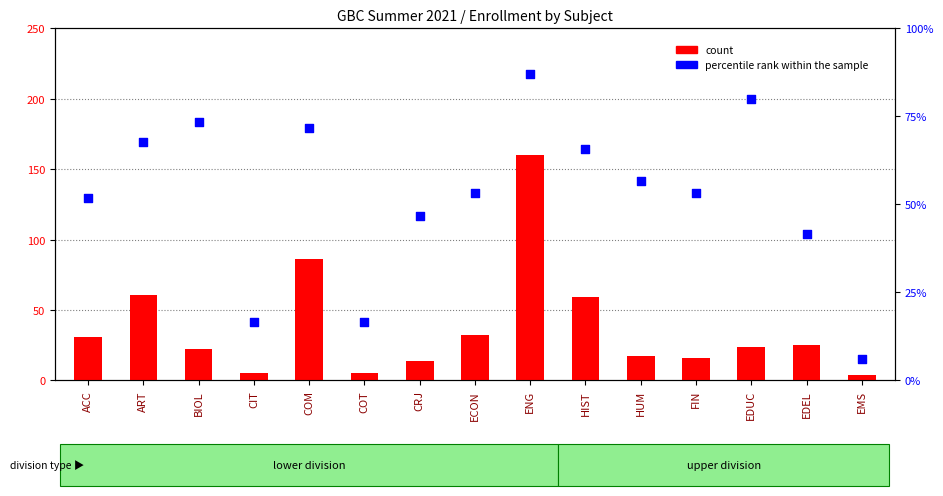

What is the total value across all series at ACC?

82.7